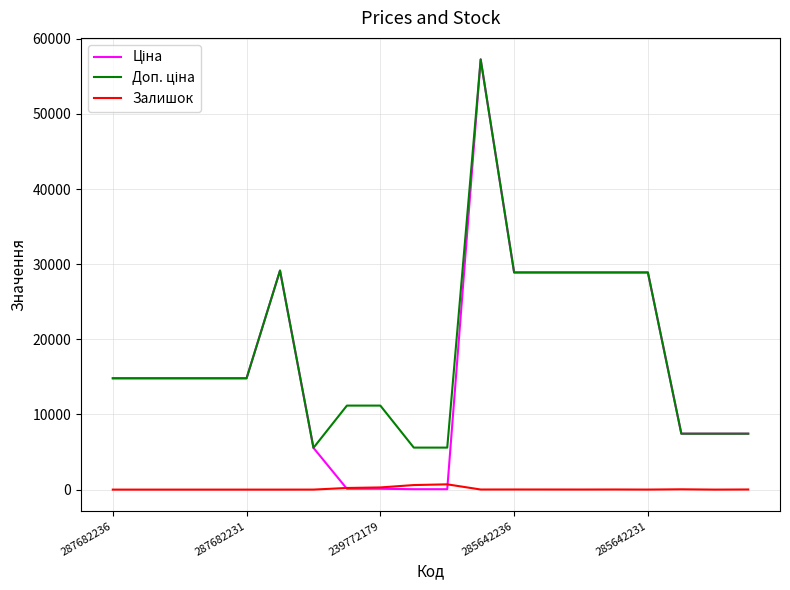

What is the greatest value displayed?

57258.0